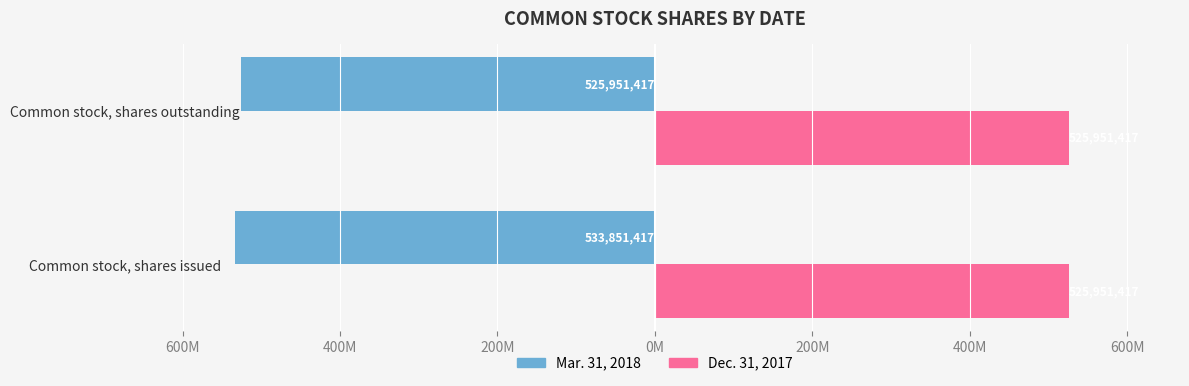

What are all the series names shown in the legend?

Mar. 31, 2018, Dec. 31, 2017